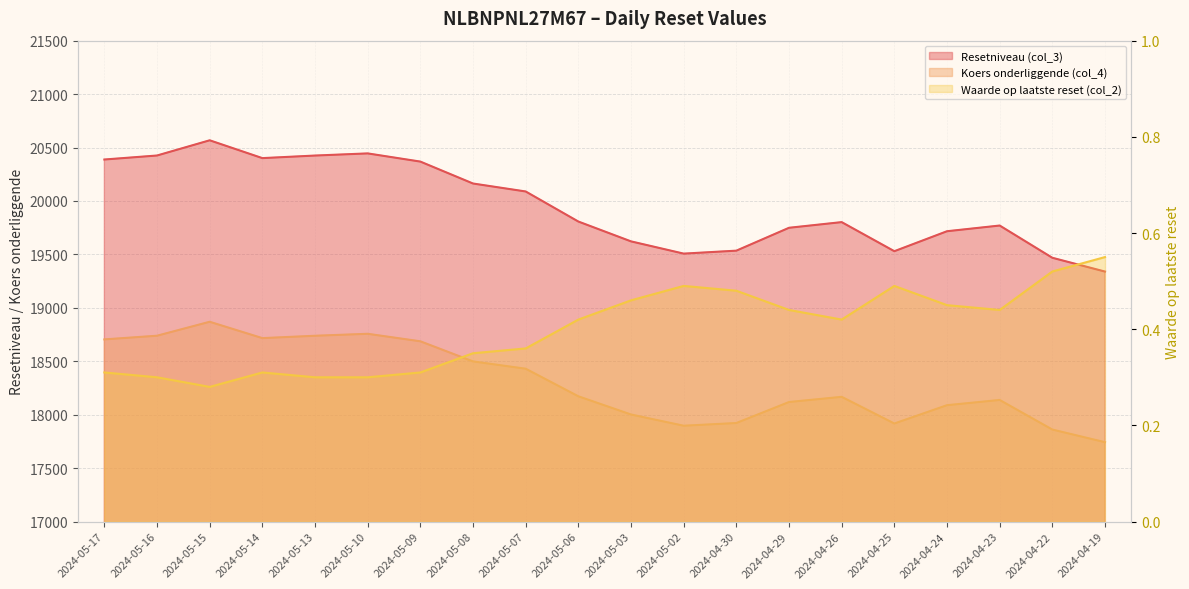

What are all the series names shown in the legend?

Resetniveau (col_3), Koers onderliggende (col_4), Waarde op laatste reset (col_2)